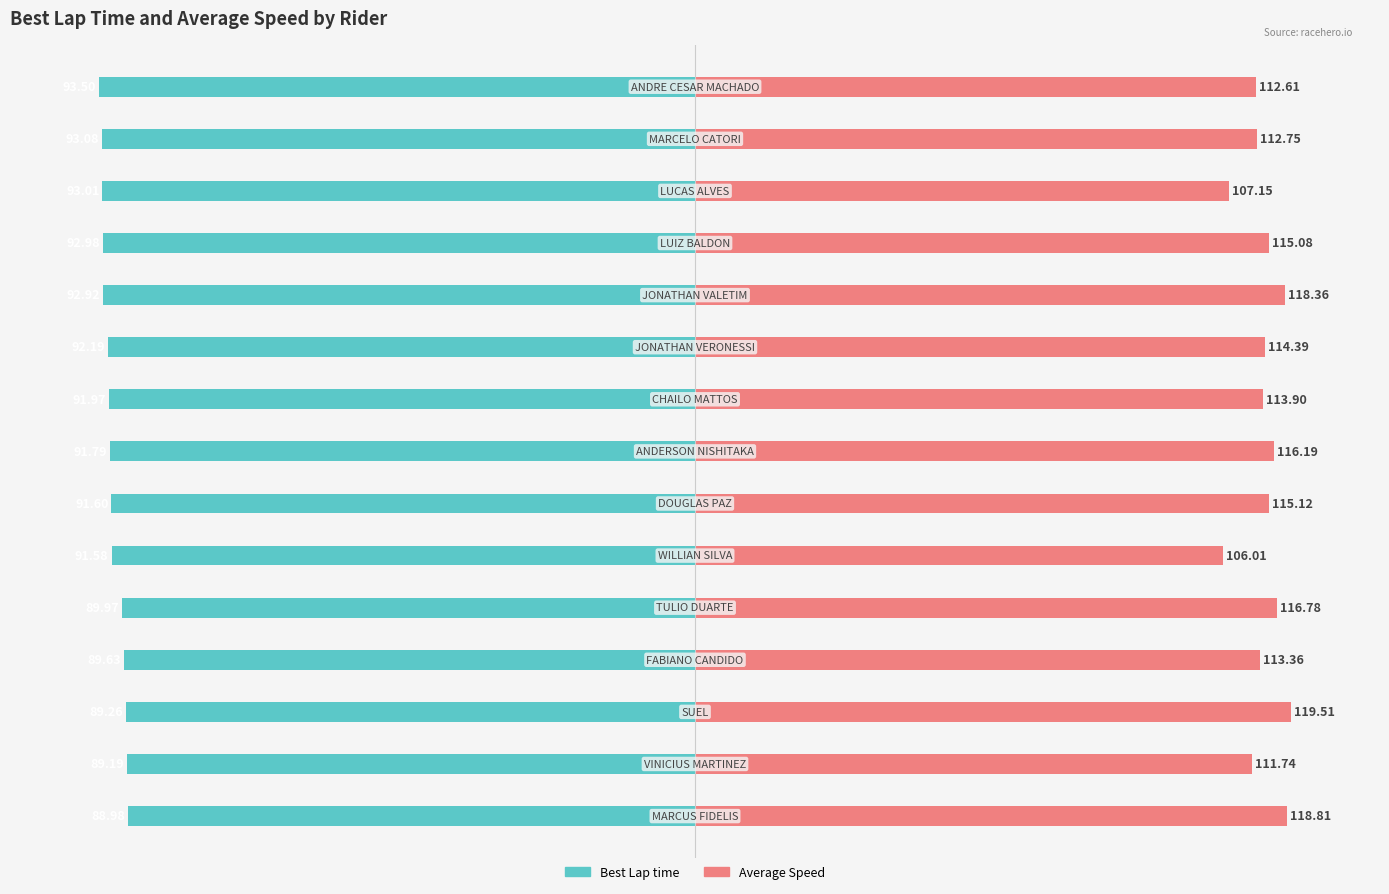

List the series in order of their overall mean, lowest first.

Best Lap time, Average Speed